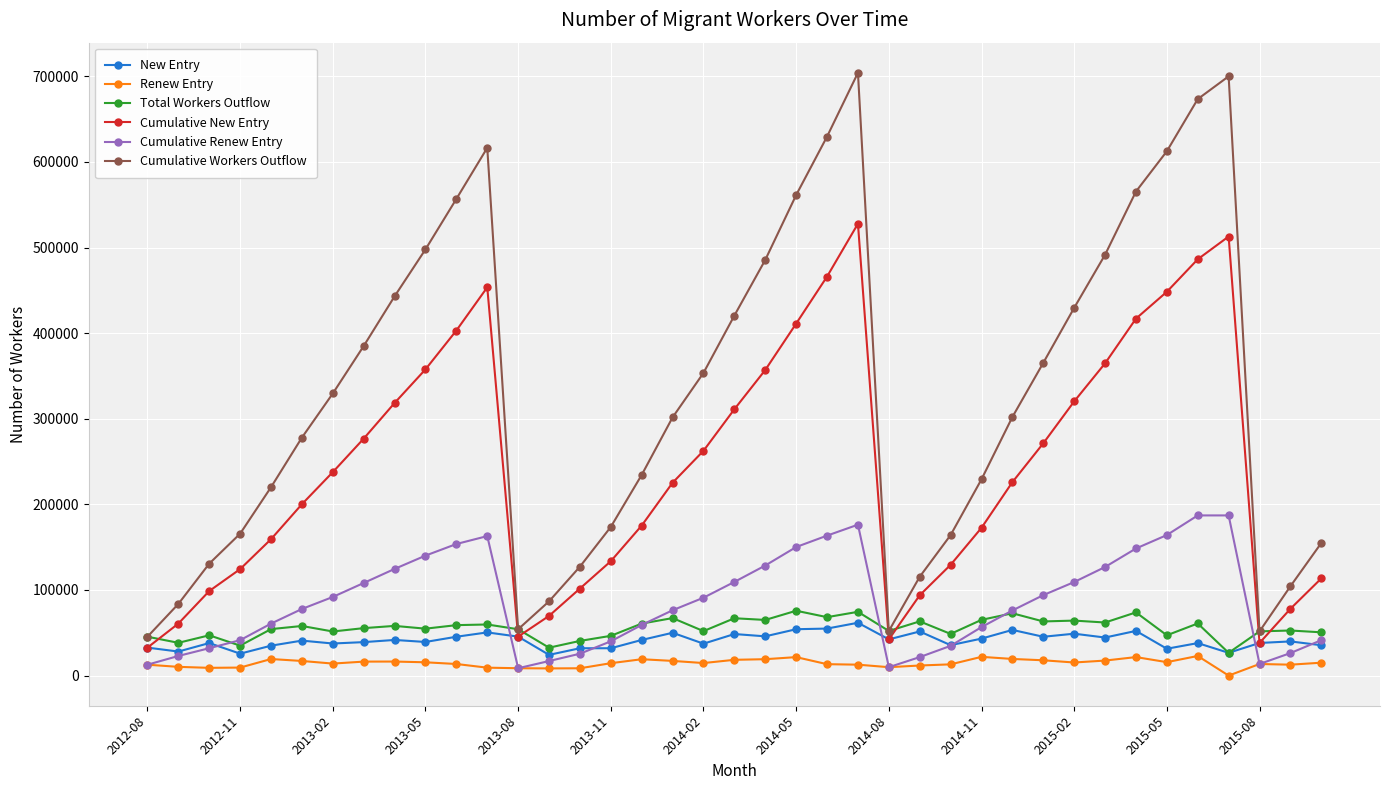

How many interior local peaks does the Cumulative New Entry series have?

3